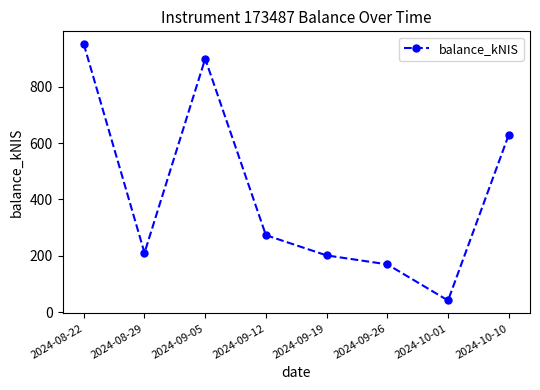

What position from the right is 2024-09-19?

4